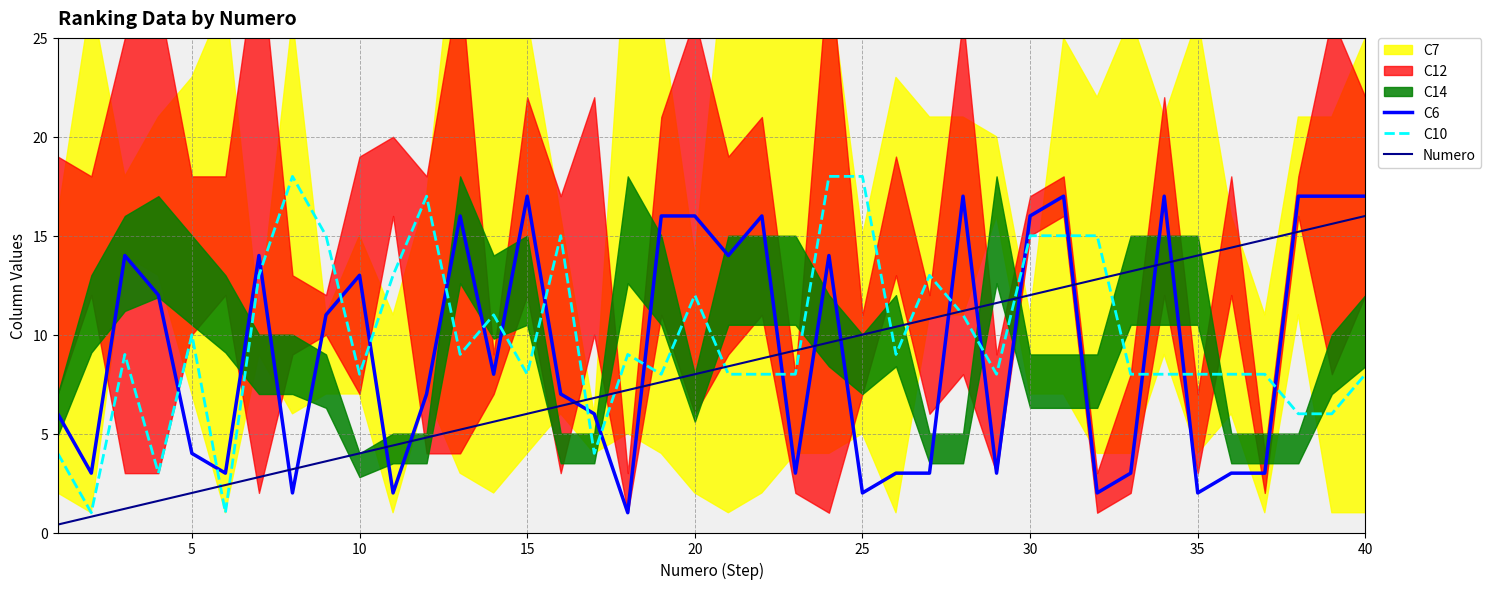

How many intersections are there between C10 and Numero?

11